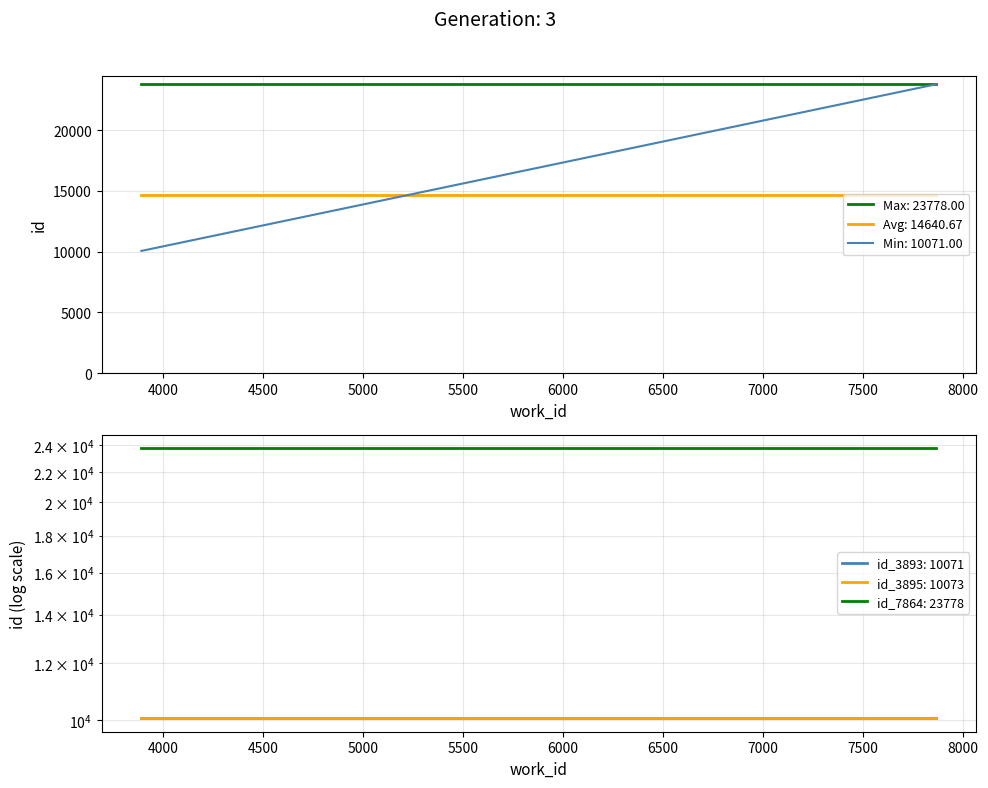

What is the change in value from 3893 to 3895?

+2